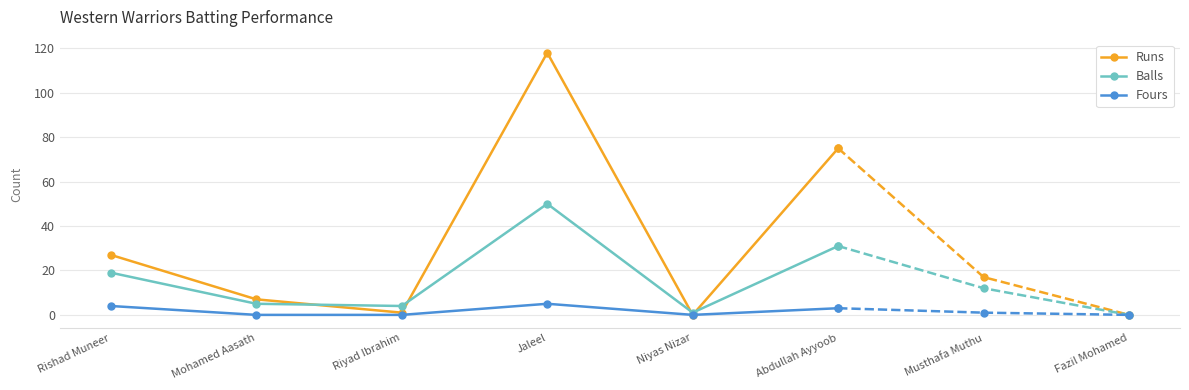

List the series in order of their overall mean, lowest first.

Fours, Balls, Runs